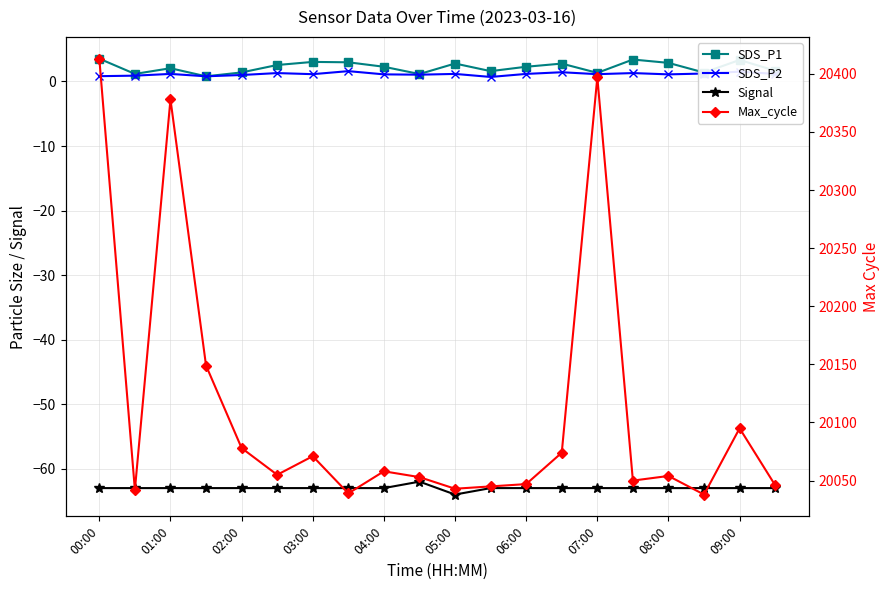

How many data points in Signal are less than -63?

1